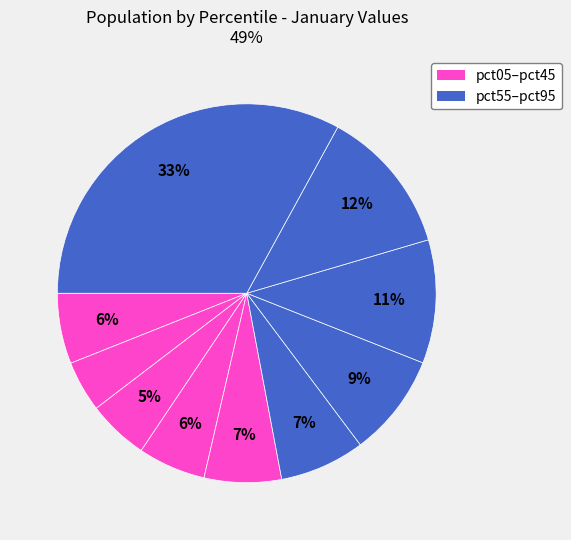

Rank the categories by value from highest to lowest.

pct95, pct85, pct75, pct65, pct55, pct45, pct05, pct35, pct25, pct15